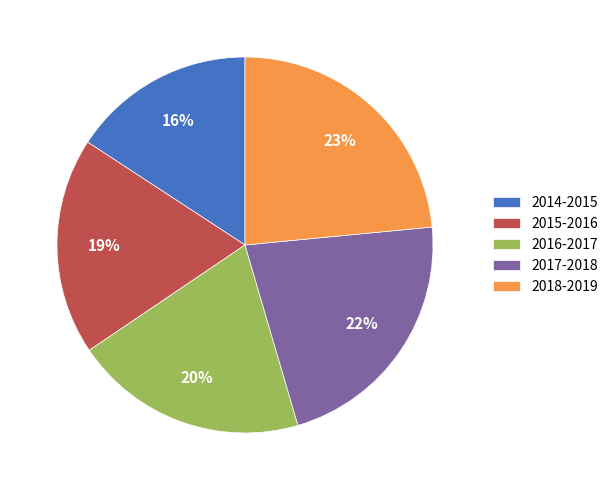

Which category has the biggest portion of the pie?

2018-2019